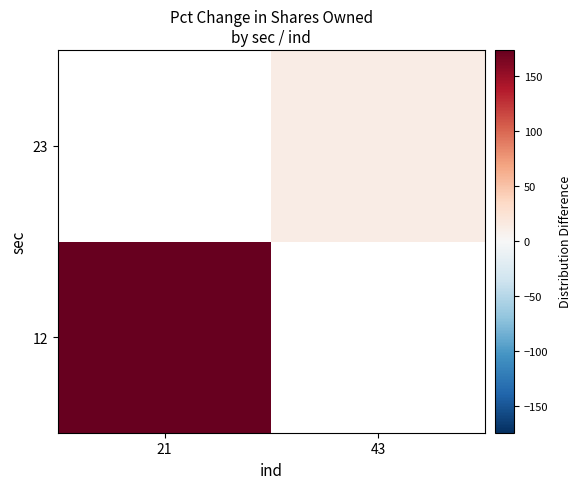

List the series in order of their overall mean, highest first.

12, 23